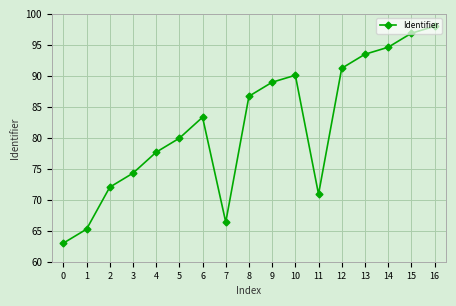

What is the ratio of the value at 16 to the value at 0?

1.6